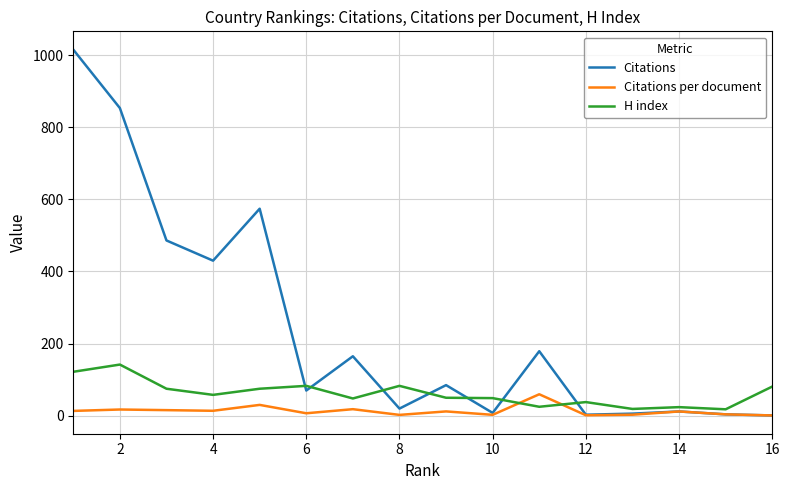

True or false: Citations has more than 2 points higher than both neighbors.

True